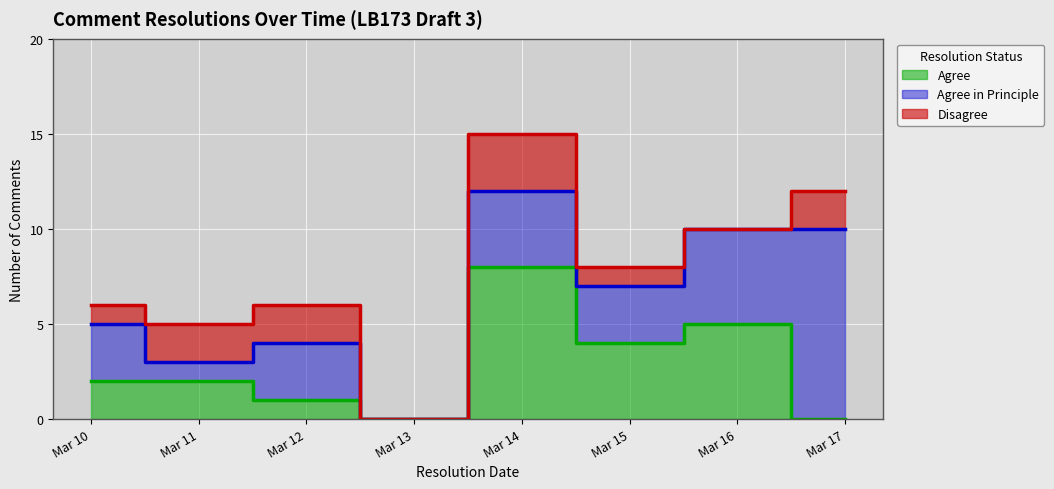

True or false: Agree and Agree in Principle cross at least once.

True